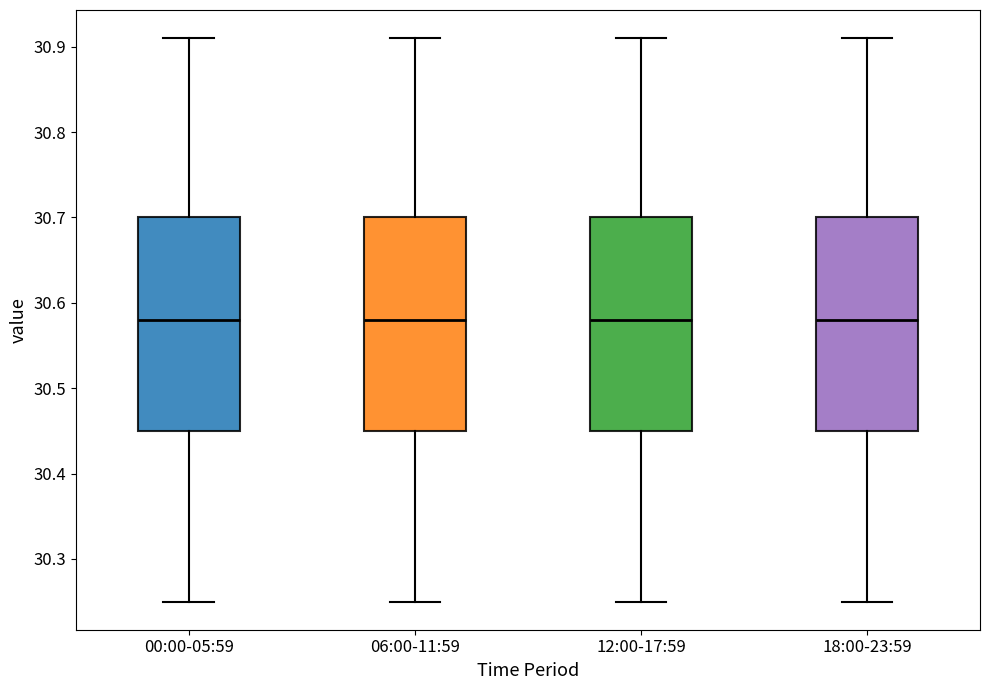

Reading left to right, transcribe this box plot: for each box, give where its median line is, the range the box spans, and where its two whiskers end, as read against the y-axis. The values are not printed on the chart, so give them approximately, as read against the axis.

00:00-05:59: median 30.58, box 30.45 to 30.70, whiskers 30.25 to 30.91
06:00-11:59: median 30.58, box 30.45 to 30.70, whiskers 30.25 to 30.91
12:00-17:59: median 30.58, box 30.45 to 30.70, whiskers 30.25 to 30.91
18:00-23:59: median 30.58, box 30.45 to 30.70, whiskers 30.25 to 30.91